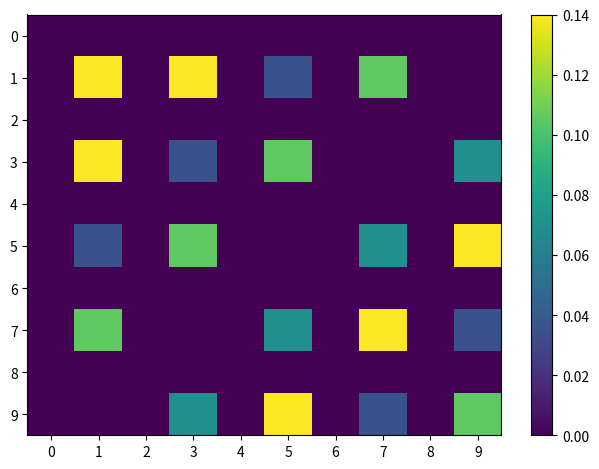

How many series are shown in this chart?

10